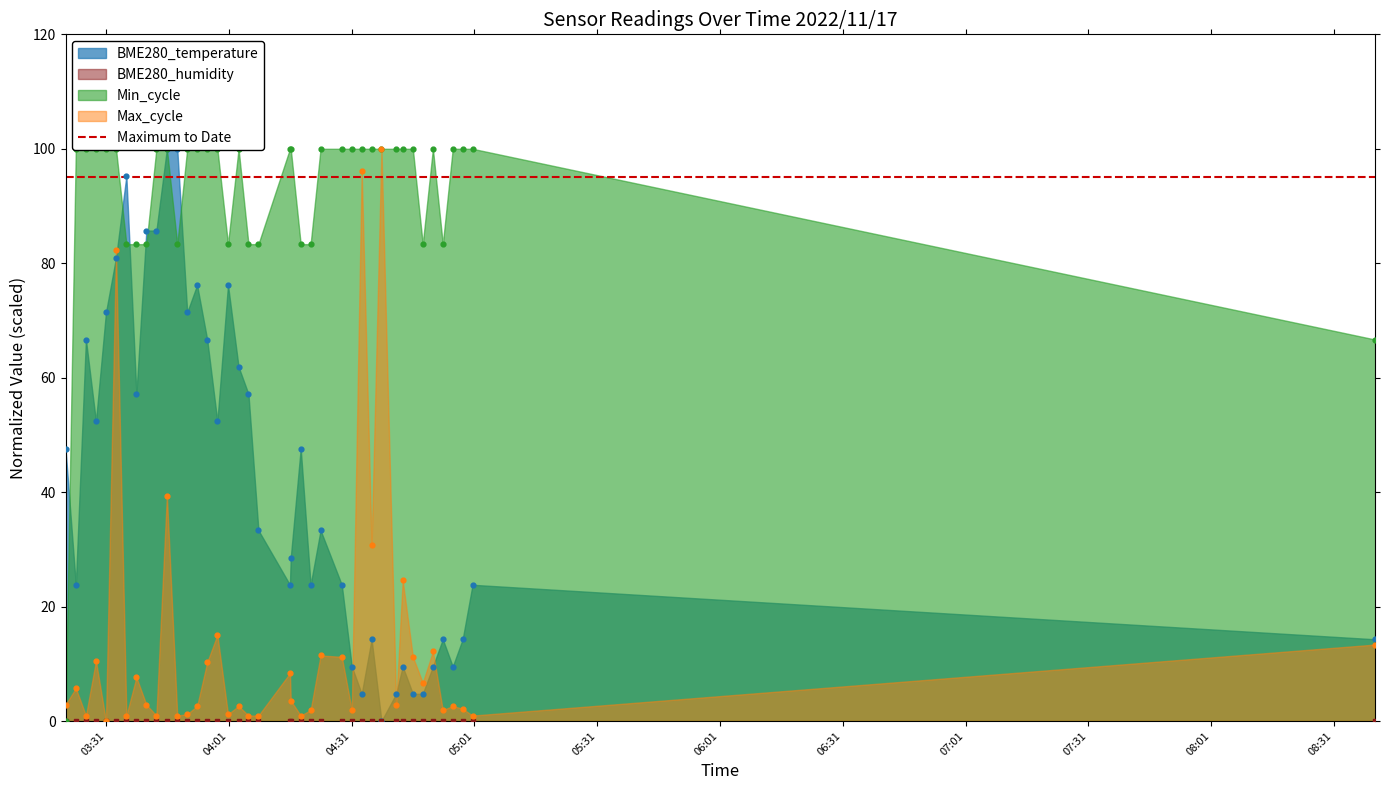

Which series contains the lowest Y value?

BME280_temperature